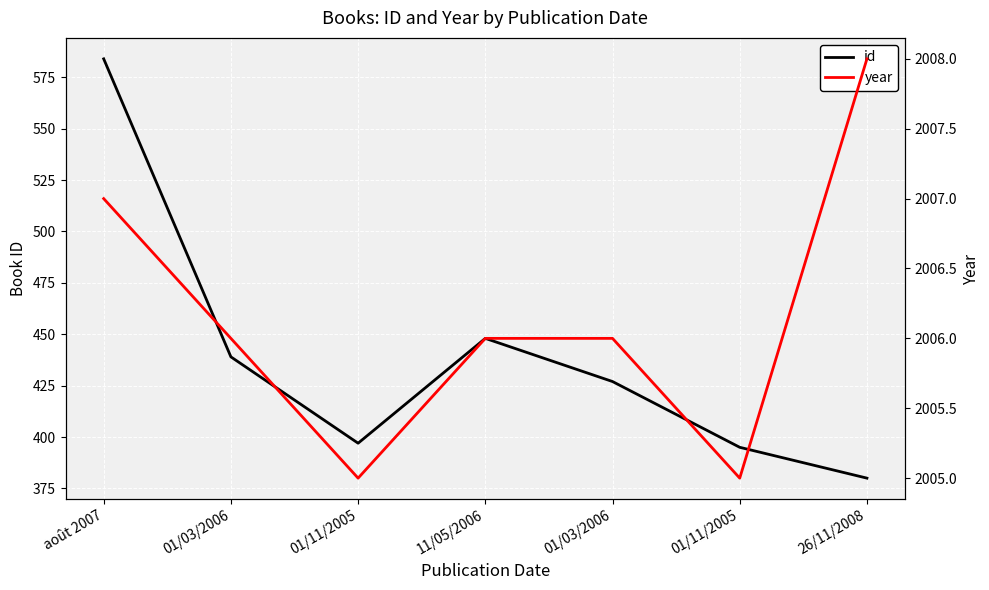

True or false: id and year cross at least once.

False